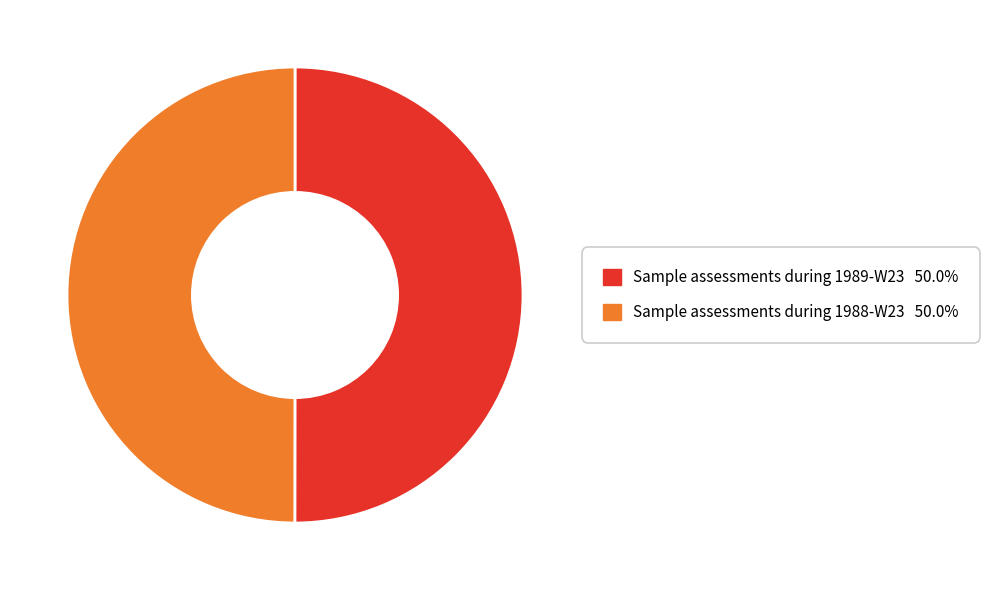

Do Sample assessments during 1989-W23 and Sample assessments during 1988-W23 together represent more than half of the pie?

Yes